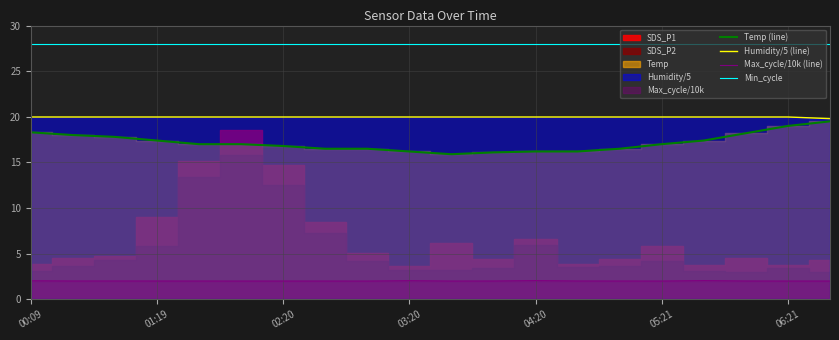

True or false: Min_cycle has a value of 28.0 at 01:19.

True